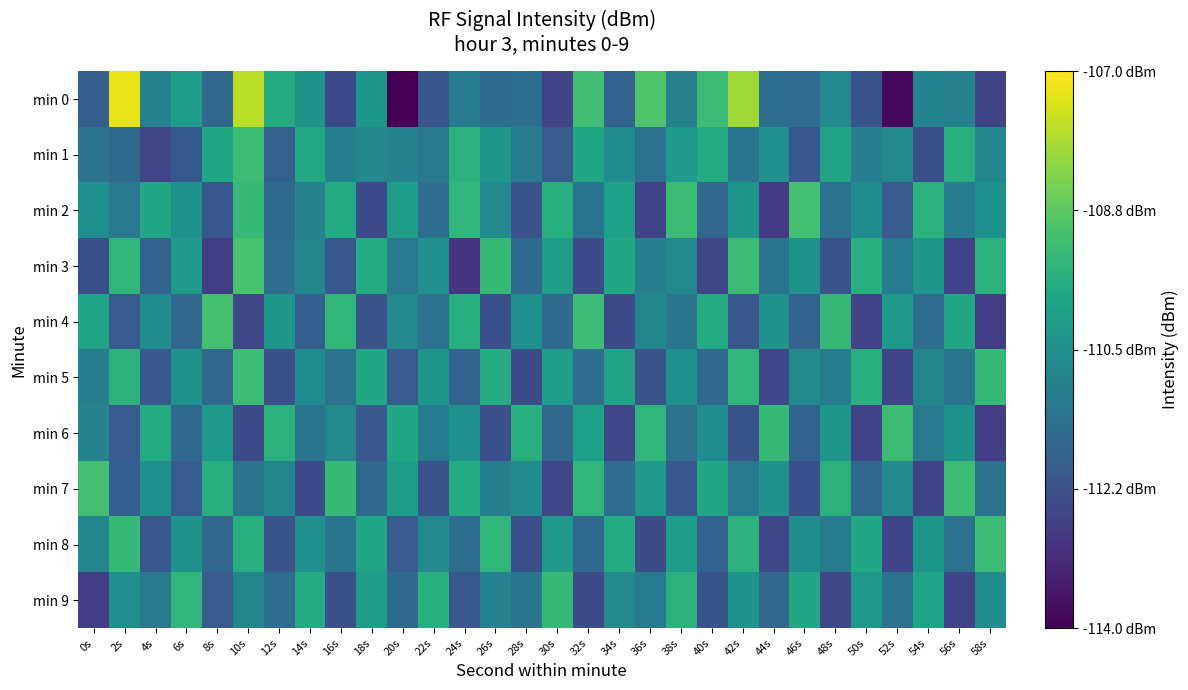

Reading left to right, what are all the values shown in this chart?

min 0: 0s=-111.9	2s=-107.2	4s=-110.9	6s=-110.1	8s=-111.7	10s=-107.7	12s=-109.7	14s=-110.4	16s=-112.4	18s=-110.3	20s=-114.0	22s=-112.1	24s=-111.1	26s=-111.5	28s=-111.4	30s=-112.6	32s=-109.1	34s=-111.8	36s=-108.9	38s=-111.0	40s=-109.2	42s=-108.0	44s=-111.5	46s=-111.5	48s=-110.7	50s=-112.2	52s=-113.8	54s=-110.8	56s=-111.0	58s=-112.6
min 1: 0s=-111.3	2s=-111.6	4s=-112.5	6s=-112.1	8s=-109.8	10s=-109.2	12s=-111.8	14s=-109.8	16s=-111.0	18s=-110.7	20s=-110.9	22s=-111.2	24s=-109.5	26s=-110.3	28s=-111.1	30s=-112.0	32s=-109.8	34s=-110.6	36s=-111.4	38s=-110.2	40s=-109.7	42s=-111.3	44s=-110.5	46s=-112.1	48s=-109.9	50s=-111.0	52s=-110.7	54s=-112.3	56s=-109.6	58s=-110.8
min 2: 0s=-110.5	2s=-111.2	4s=-109.8	6s=-110.4	8s=-112.1	10s=-109.3	12s=-111.6	14s=-110.9	16s=-109.7	18s=-112.4	20s=-110.1	22s=-111.5	24s=-109.4	26s=-110.7	28s=-112.2	30s=-109.6	32s=-111.3	34s=-110.0	36s=-112.6	38s=-109.2	40s=-111.7	42s=-110.3	44s=-112.8	46s=-109.1	48s=-111.4	50s=-110.6	52s=-112.0	54s=-109.5	56s=-111.1	58s=-110.5
min 3: 0s=-112.3	2s=-109.4	4s=-111.8	6s=-110.2	8s=-112.7	10s=-109.0	12s=-111.5	14s=-110.8	16s=-112.1	18s=-109.7	20s=-111.2	22s=-110.5	24s=-112.9	26s=-109.3	28s=-111.6	30s=-110.1	32s=-112.4	34s=-109.8	36s=-111.0	38s=-110.7	40s=-112.5	42s=-109.2	44s=-111.3	46s=-110.4	48s=-112.2	50s=-109.6	52s=-111.1	54s=-110.3	56s=-112.6	58s=-109.5
min 4: 0s=-109.9	2s=-112.0	4s=-110.6	6s=-111.7	8s=-109.1	10s=-112.5	12s=-110.3	14s=-111.9	16s=-109.4	18s=-112.2	20s=-110.7	22s=-111.4	24s=-109.6	26s=-112.3	28s=-110.5	30s=-111.6	32s=-109.2	34s=-112.4	36s=-110.8	38s=-111.3	40s=-109.7	42s=-112.1	44s=-110.4	46s=-111.8	48s=-109.3	50s=-112.6	52s=-110.2	54s=-111.5	56s=-109.8	58s=-112.7
min 5: 0s=-111.0	2s=-109.5	4s=-112.1	6s=-110.4	8s=-111.7	10s=-109.2	12s=-112.3	14s=-110.6	16s=-111.4	18s=-109.8	20s=-112.0	22s=-110.3	24s=-111.8	26s=-109.7	28s=-112.4	30s=-110.1	32s=-111.5	34s=-109.9	36s=-112.2	38s=-110.5	40s=-111.6	42s=-109.4	44s=-112.5	46s=-110.7	48s=-111.1	50s=-109.6	52s=-112.6	54s=-110.8	56s=-111.3	58s=-109.3
min 6: 0s=-110.9	2s=-112.0	4s=-109.7	6s=-111.6	8s=-110.2	10s=-112.4	12s=-109.5	14s=-111.3	16s=-110.7	18s=-112.1	20s=-109.8	22s=-111.1	24s=-110.5	26s=-112.3	28s=-109.6	30s=-111.7	32s=-110.0	34s=-112.5	36s=-109.4	38s=-111.4	40s=-110.6	42s=-112.2	44s=-109.3	46s=-111.8	48s=-110.3	50s=-112.6	52s=-109.2	54s=-111.2	56s=-110.4	58s=-112.7
min 7: 0s=-109.1	2s=-111.9	4s=-110.5	6s=-112.0	8s=-109.6	10s=-111.3	12s=-110.8	14s=-112.4	16s=-109.3	18s=-111.6	20s=-110.1	22s=-112.2	24s=-109.7	26s=-111.0	28s=-110.6	30s=-112.5	32s=-109.4	34s=-111.5	36s=-110.2	38s=-112.1	40s=-109.8	42s=-111.2	44s=-110.4	46s=-112.3	48s=-109.5	50s=-111.7	52s=-110.7	54s=-112.6	56s=-109.2	58s=-111.4
min 8: 0s=-110.8	2s=-109.3	4s=-112.1	6s=-110.4	8s=-111.7	10s=-109.6	12s=-112.2	14s=-110.5	16s=-111.3	18s=-109.9	20s=-112.0	22s=-110.7	24s=-111.5	26s=-109.4	28s=-112.3	30s=-110.2	32s=-111.6	34s=-109.7	36s=-112.4	38s=-110.1	40s=-111.8	42s=-109.5	44s=-112.5	46s=-110.6	48s=-111.1	50s=-109.8	52s=-112.6	54s=-110.3	56s=-111.4	58s=-109.2
min 9: 0s=-112.7	2s=-110.5	4s=-111.2	6s=-109.4	8s=-112.0	10s=-110.8	12s=-111.5	14s=-109.7	16s=-112.3	18s=-110.1	20s=-111.6	22s=-109.6	24s=-112.1	26s=-110.9	28s=-111.3	30s=-109.3	32s=-112.4	34s=-110.7	36s=-111.1	38s=-109.5	40s=-112.2	42s=-110.4	44s=-111.7	46s=-109.8	48s=-112.5	50s=-110.2	52s=-111.4	54s=-109.9	56s=-112.6	58s=-110.6